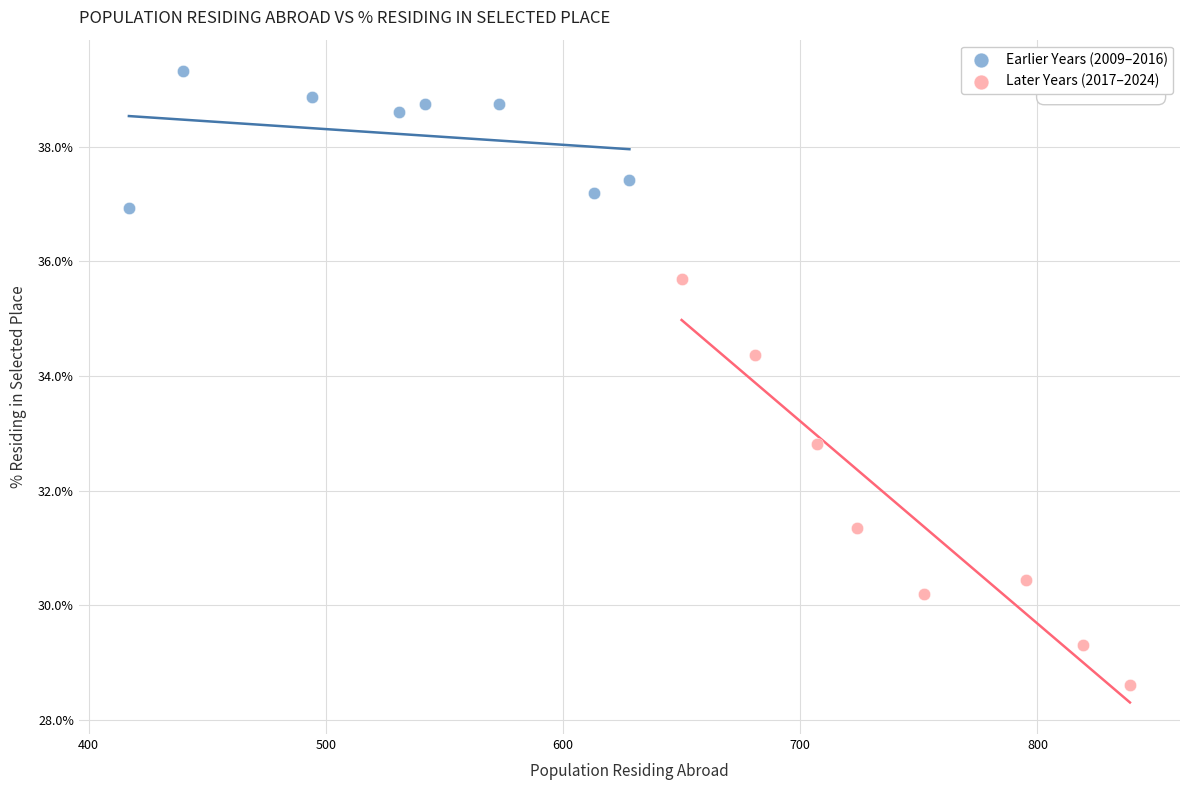

Which series has the widest spread of Y values?

Later Years (2017–2024)